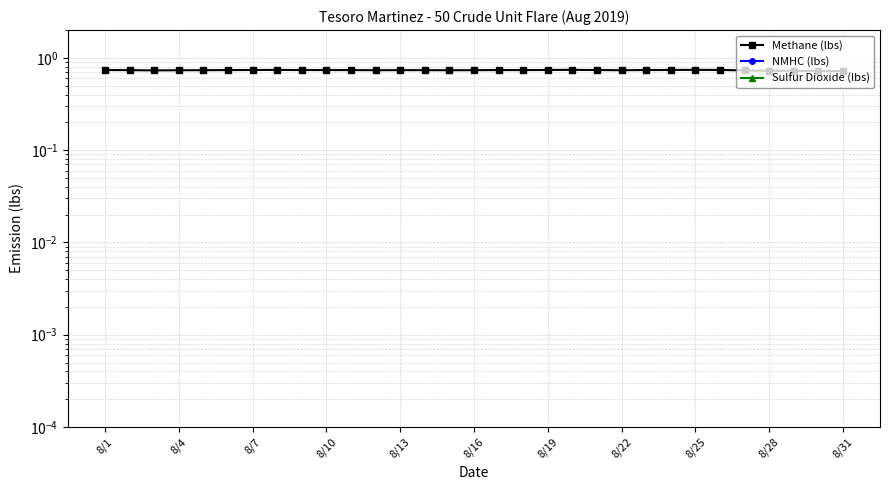

At which label does Methane (lbs) reach its peak?

8/25